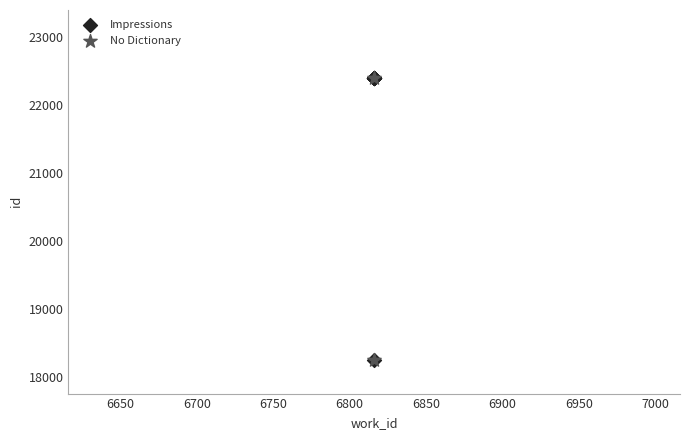

What are all the series names shown in the legend?

Impressions, No Dictionary